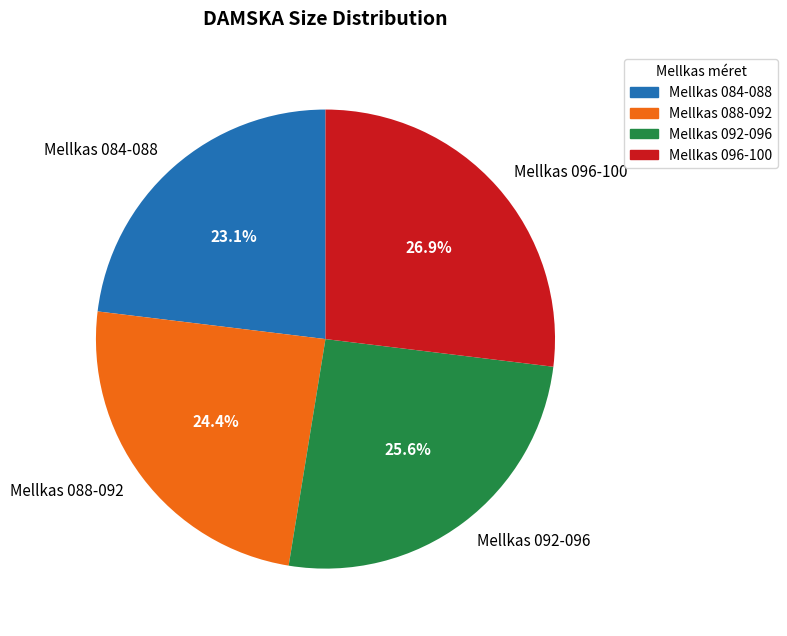

Which category has the biggest portion of the pie?

Mellkas 096-100